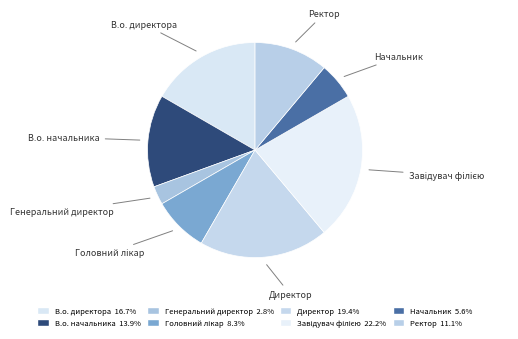

How many segments does this pie chart have?

8